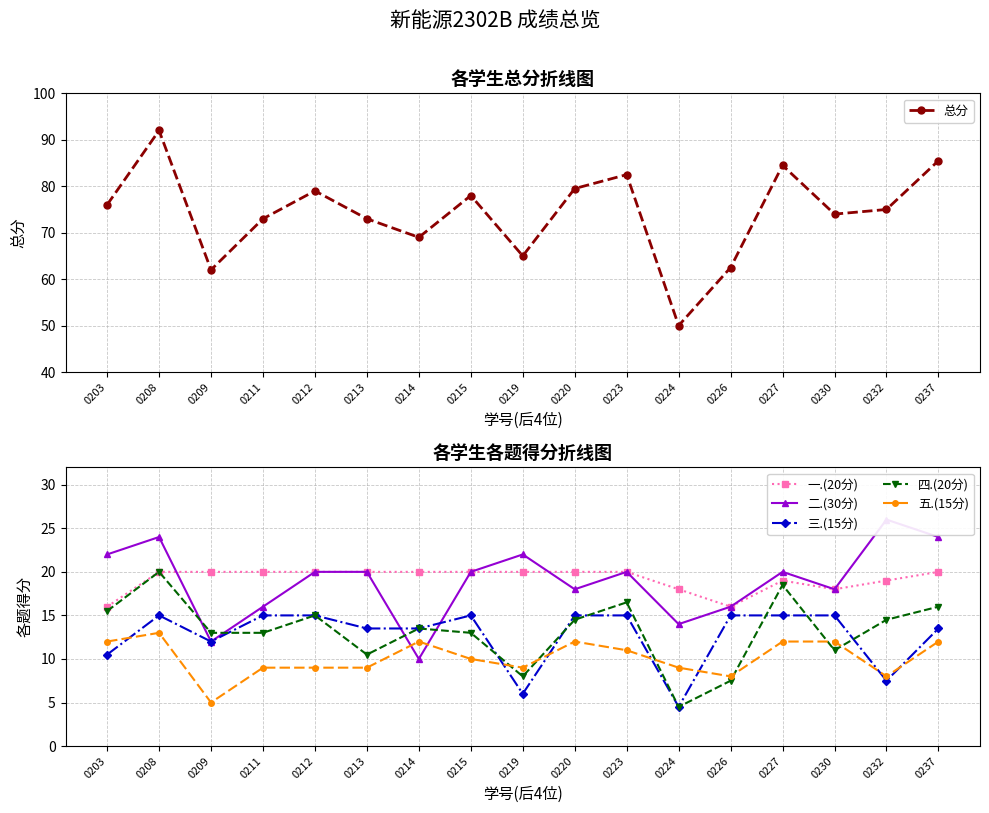

What is the minimum value shown in the chart?

4.5